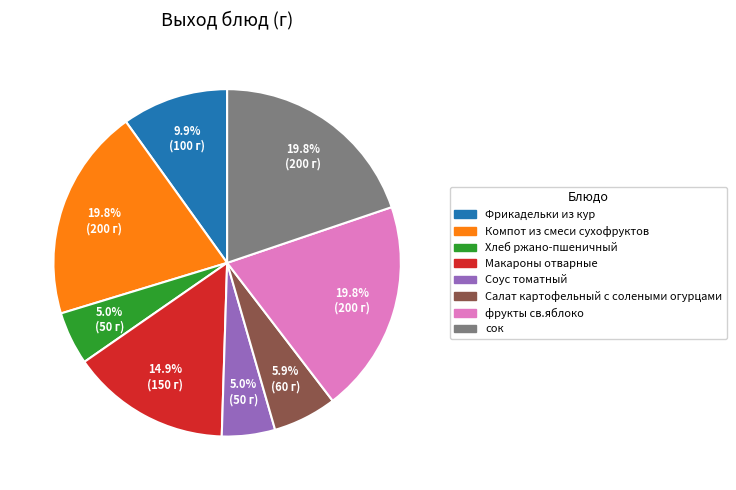

Does фрукты св.яблоко account for over 50% of the chart?

No